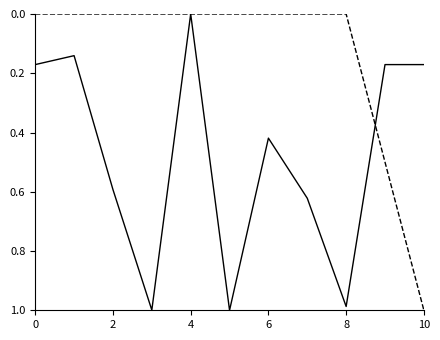

At which category is the sum across all series the highest?

10